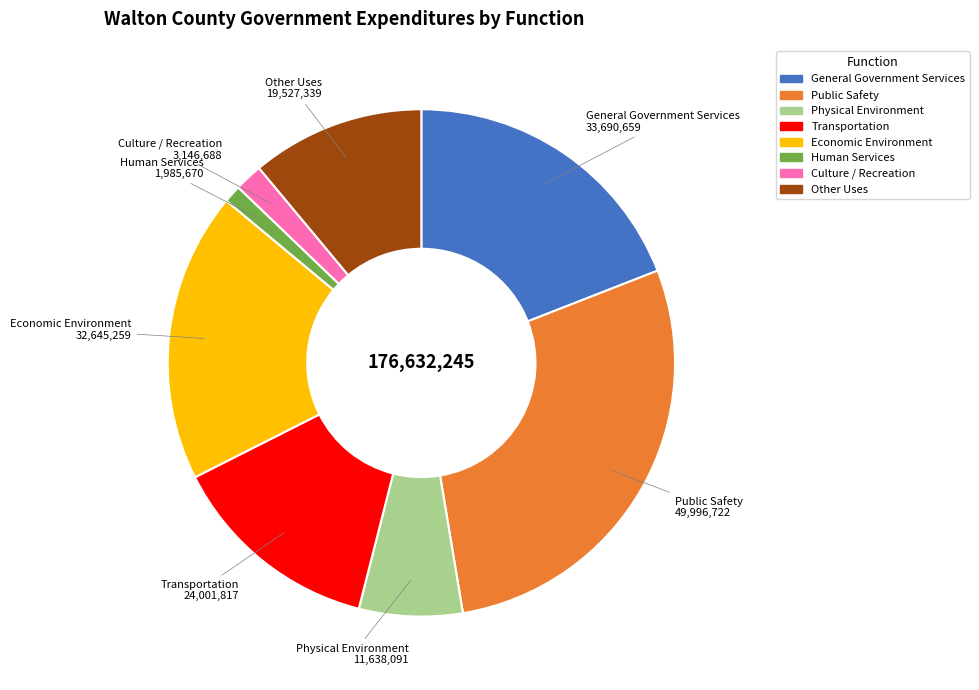

Does Human Services account for over 50% of the chart?

No